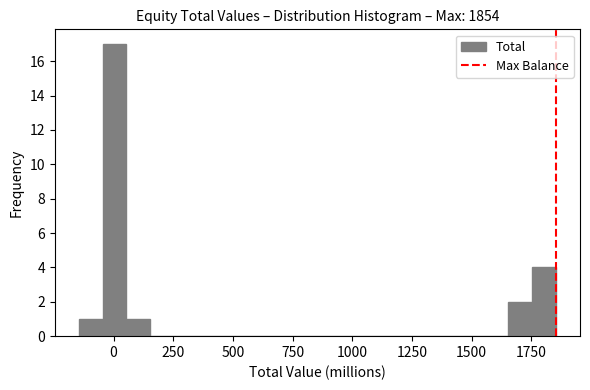

Around what value on the x-axis is the tallest bar? Give the approximate position of its centre, as read against the axis.

0